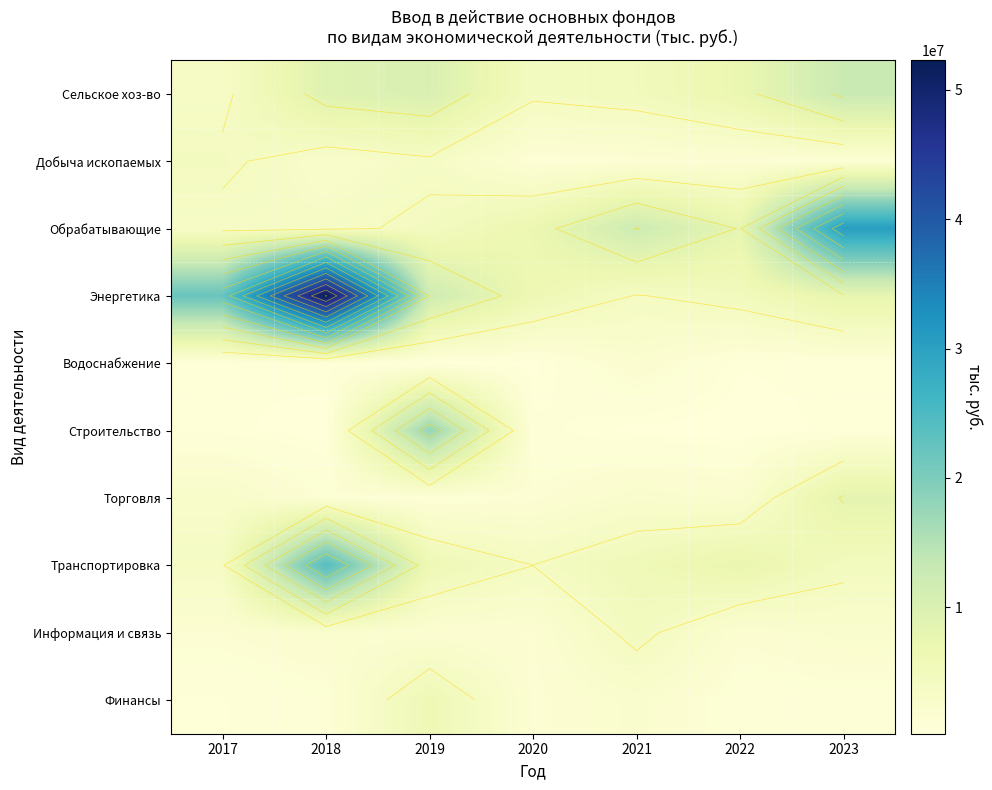

Which has a higher value, 2022 or 2023?

2023